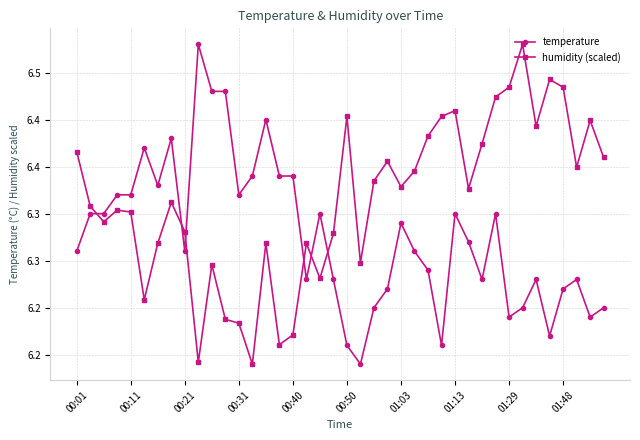

What are all the series names shown in the legend?

temperature, humidity (scaled)